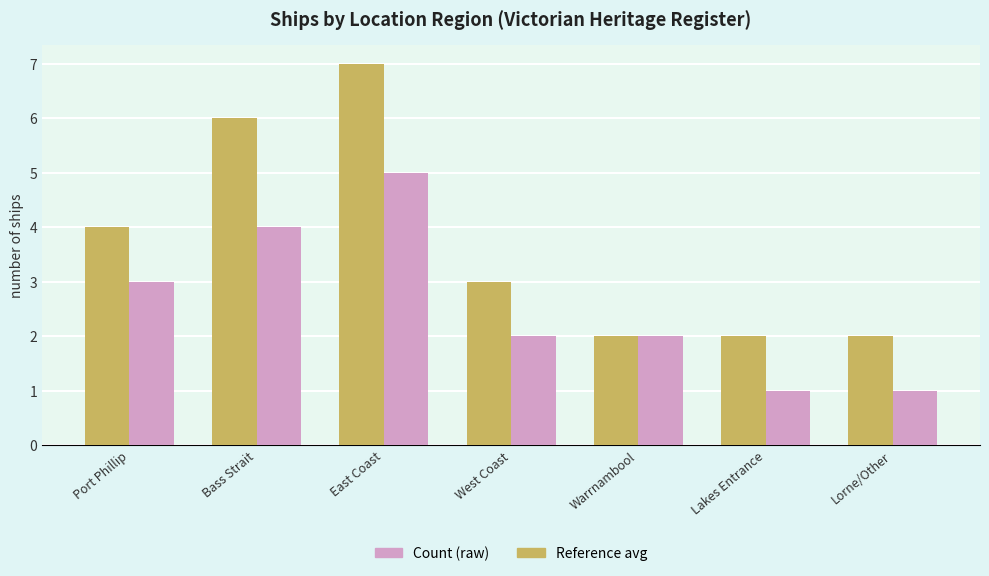

What is the total value across all series at Bass Strait?

10